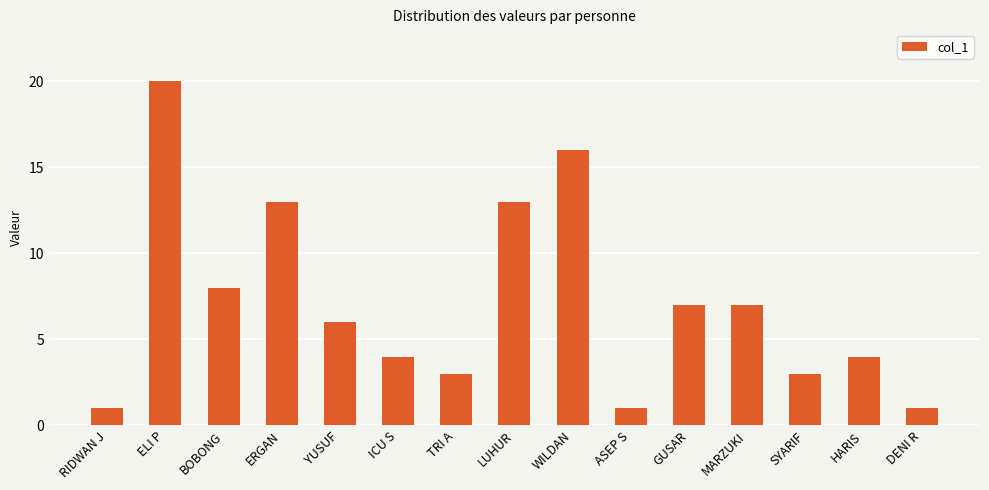

How many distinct data groups are displayed?

1